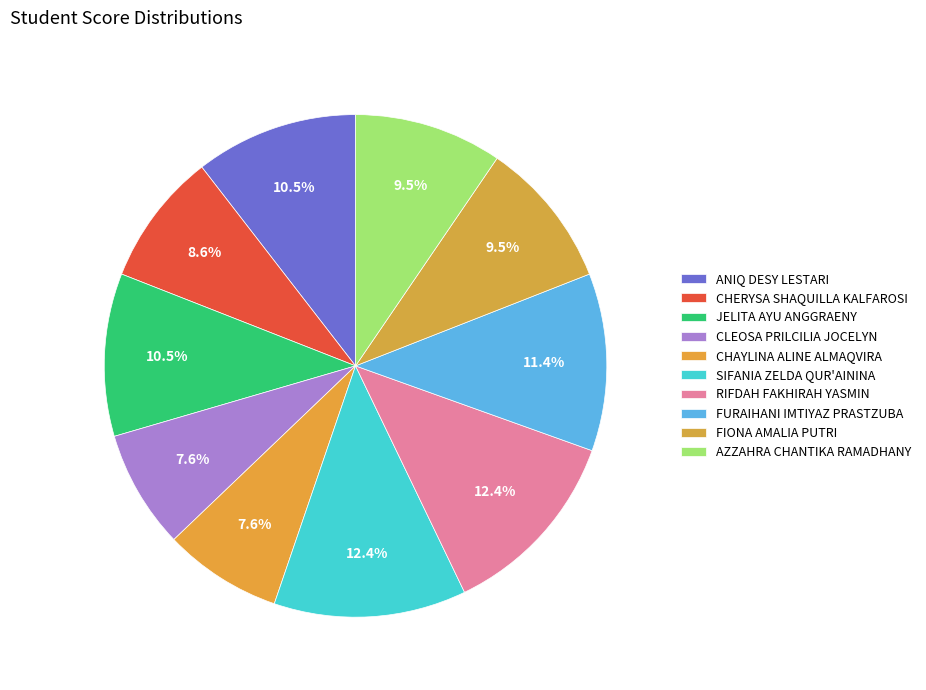

Is there a majority slice in this chart?

No